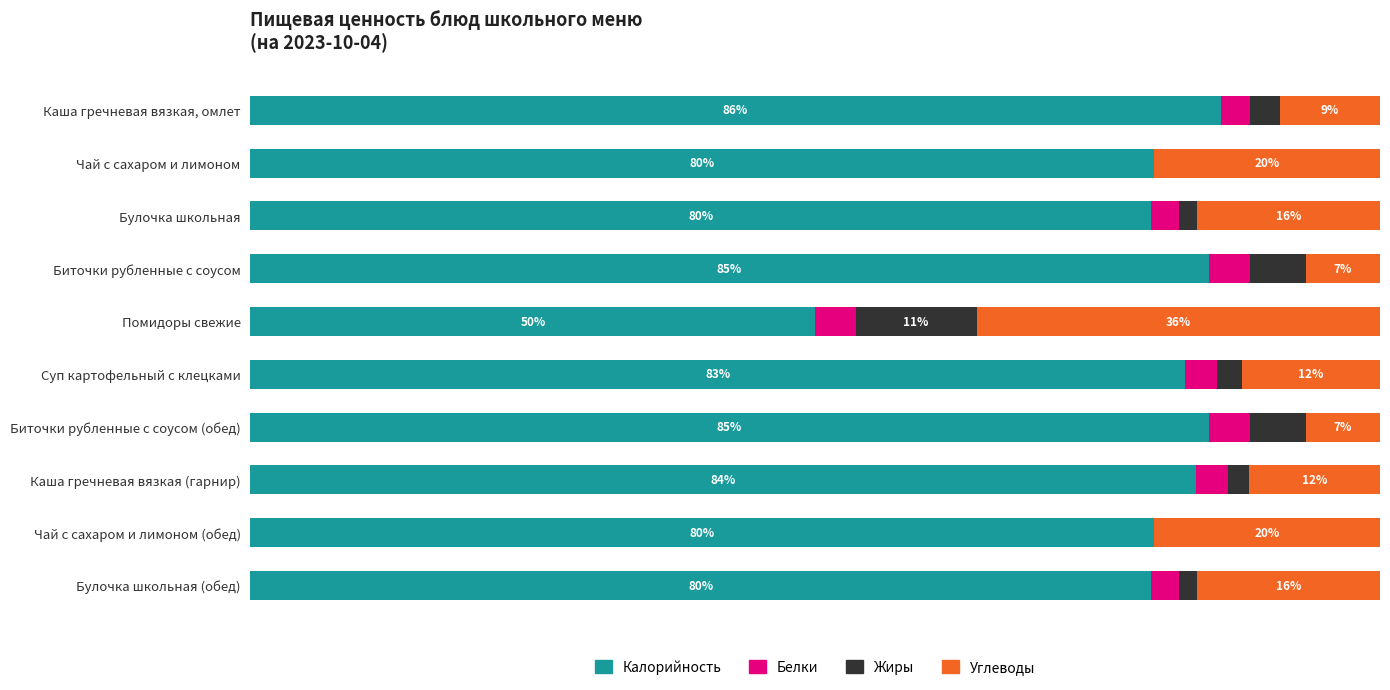

Which category has the highest value in the Калорийность series?

Каша гречневая вязкая, омлет